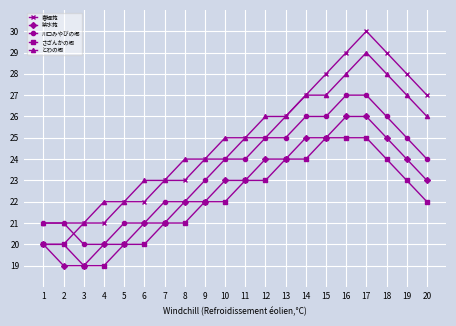

What is the value of the とわの郷 point at the 9th from the left?

24